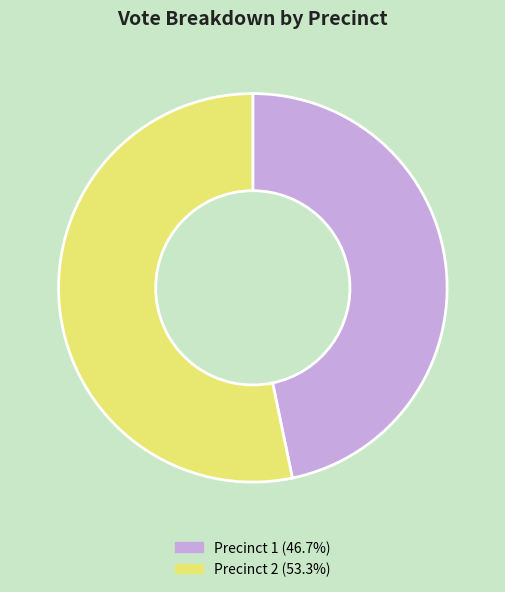

How many slices are in this pie chart?

2